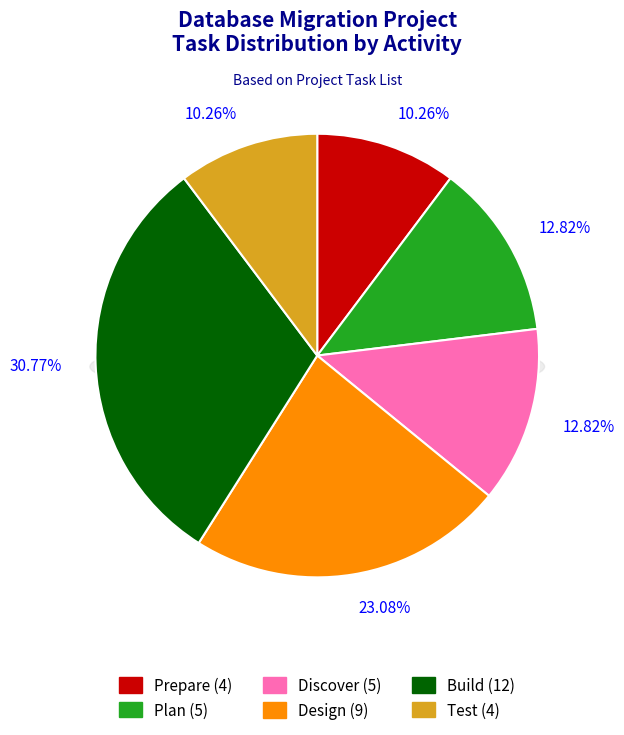

True or false: Prepare accounts for 1% of the total.

False